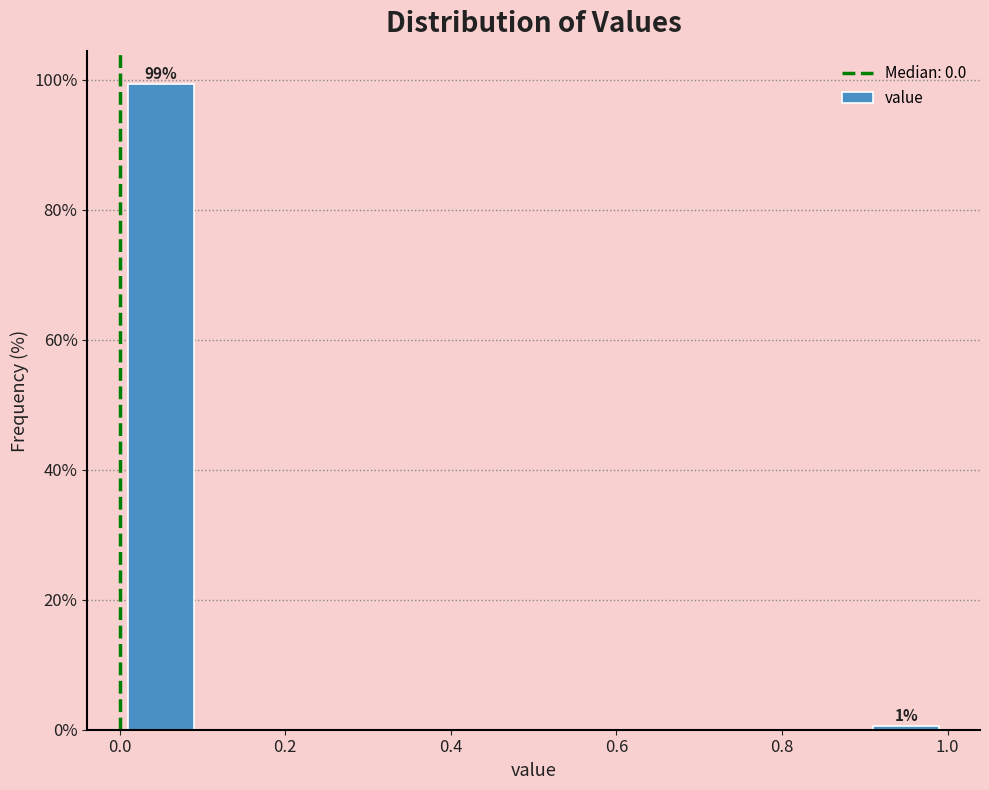

Which range on the x-axis has the tallest bar?

0.0 to 0.1